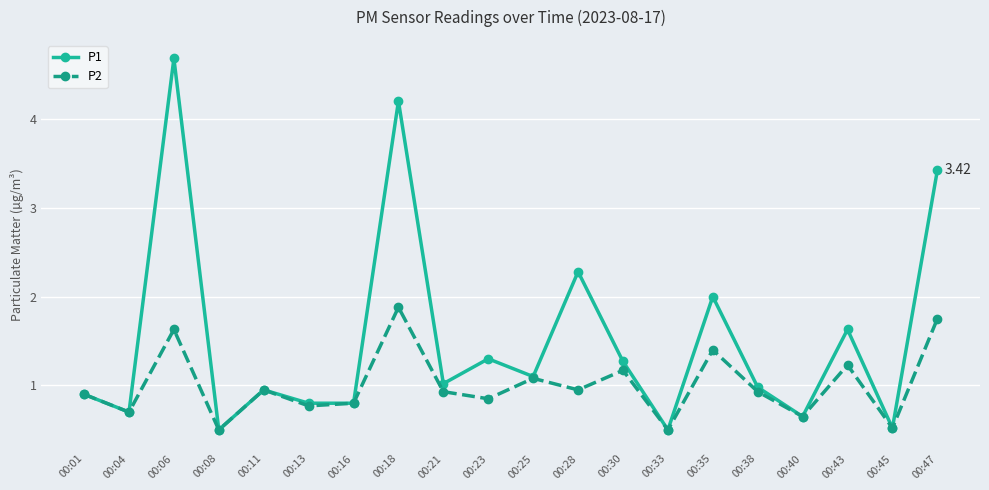

Read the P2 value at 00:45.

0.5